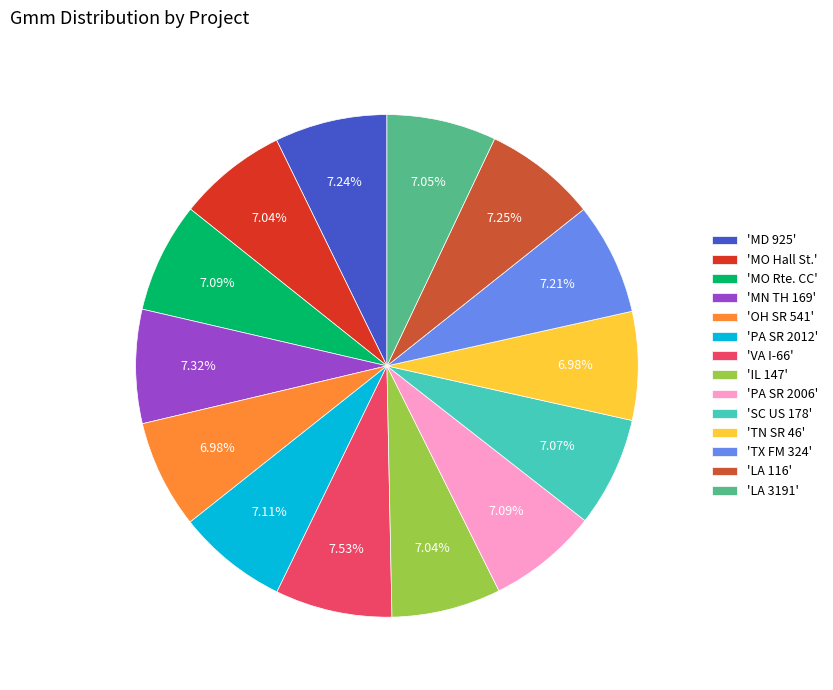

Do 'MN TH 169' and 'OH SR 541' together represent more than half of the pie?

No